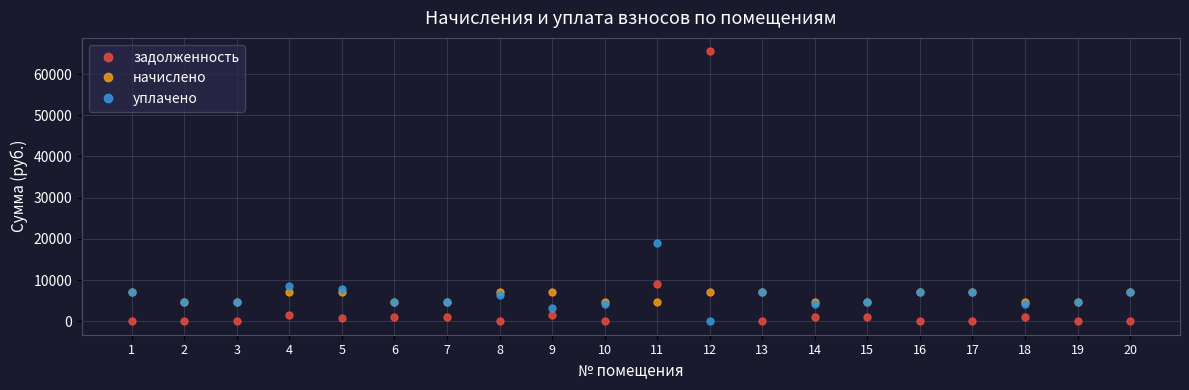

Is it true that уплачено equals 10040.3 at 1?

False